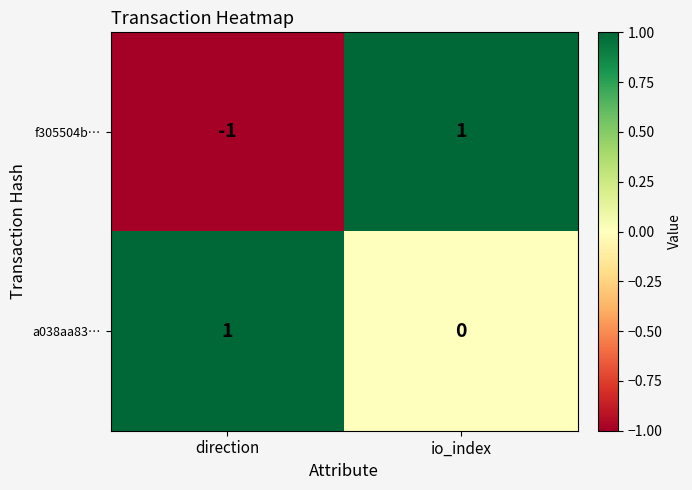

Reading left to right, what are all the values shown in this chart?

f305504b…: -1	1
a038aa83…: 1	0